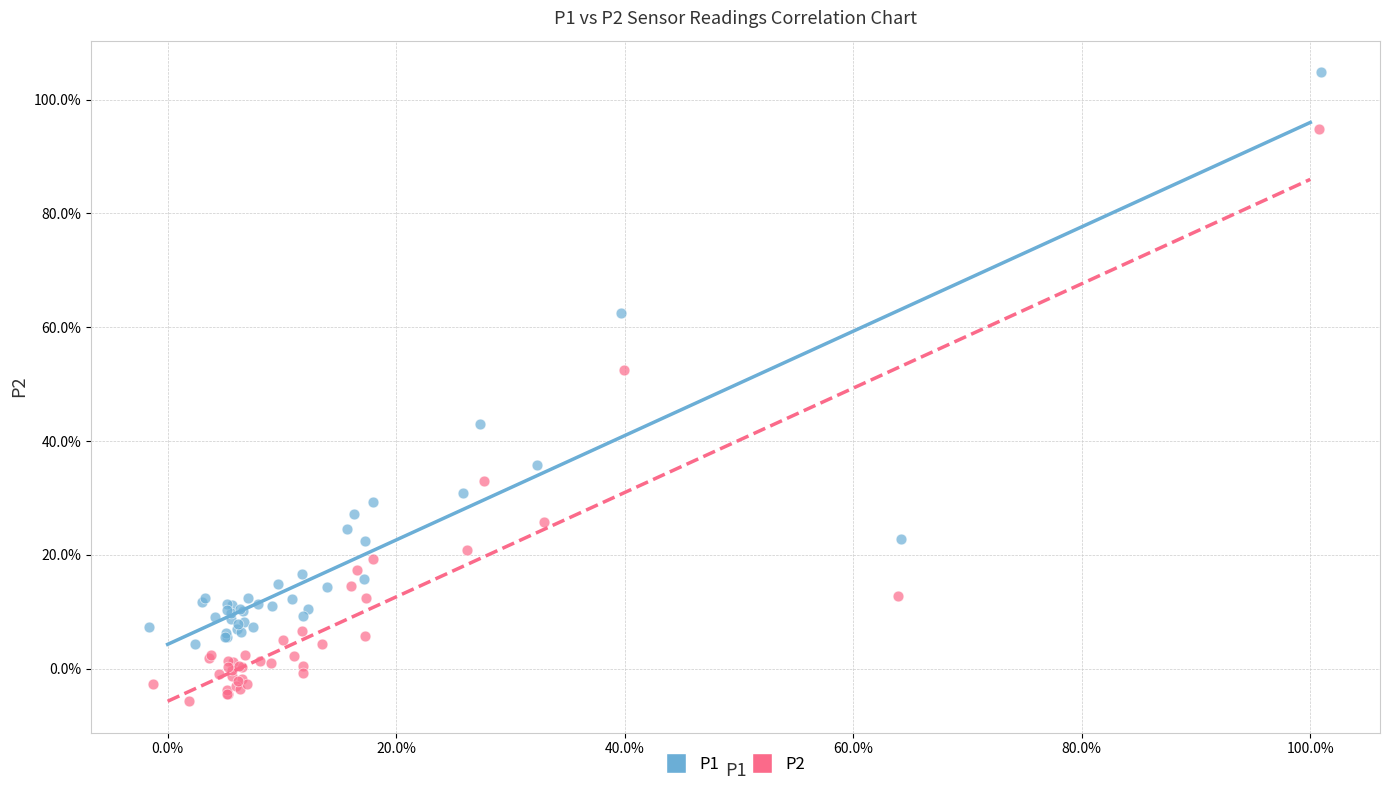

Which series contains the lowest Y value?

P2